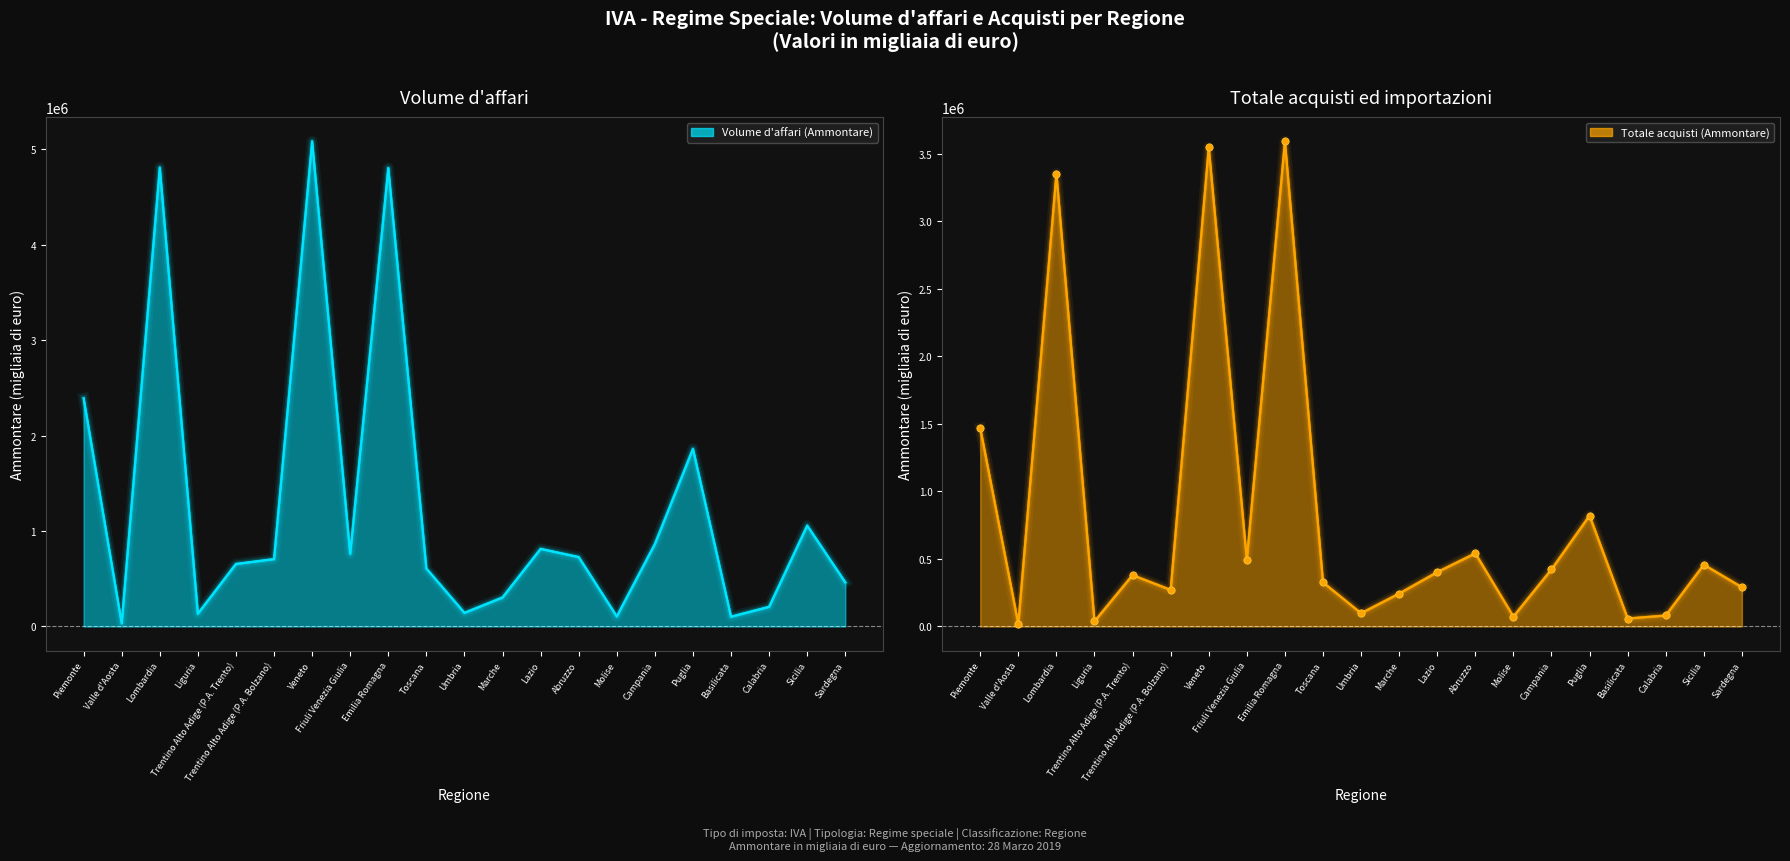

Is the value of Totale acquisti (Ammontare) at Campania greater than the value of Volume d'affari (Ammontare) at Emilia Romagna?

No